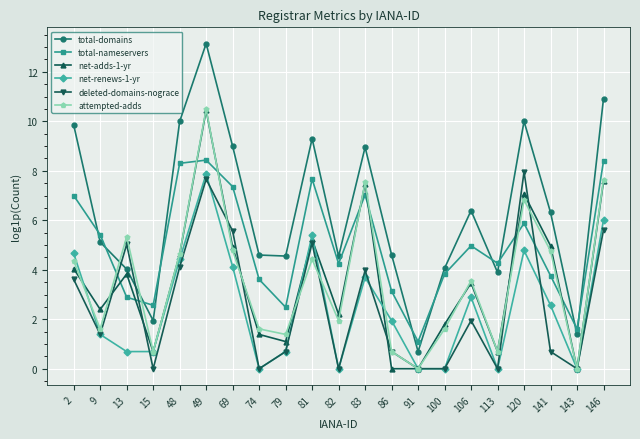

At 13, list the series in order from smallest to largest.

net-renews-1-yr, total-nameservers, net-adds-1-yr, total-domains, deleted-domains-nograce, attempted-adds